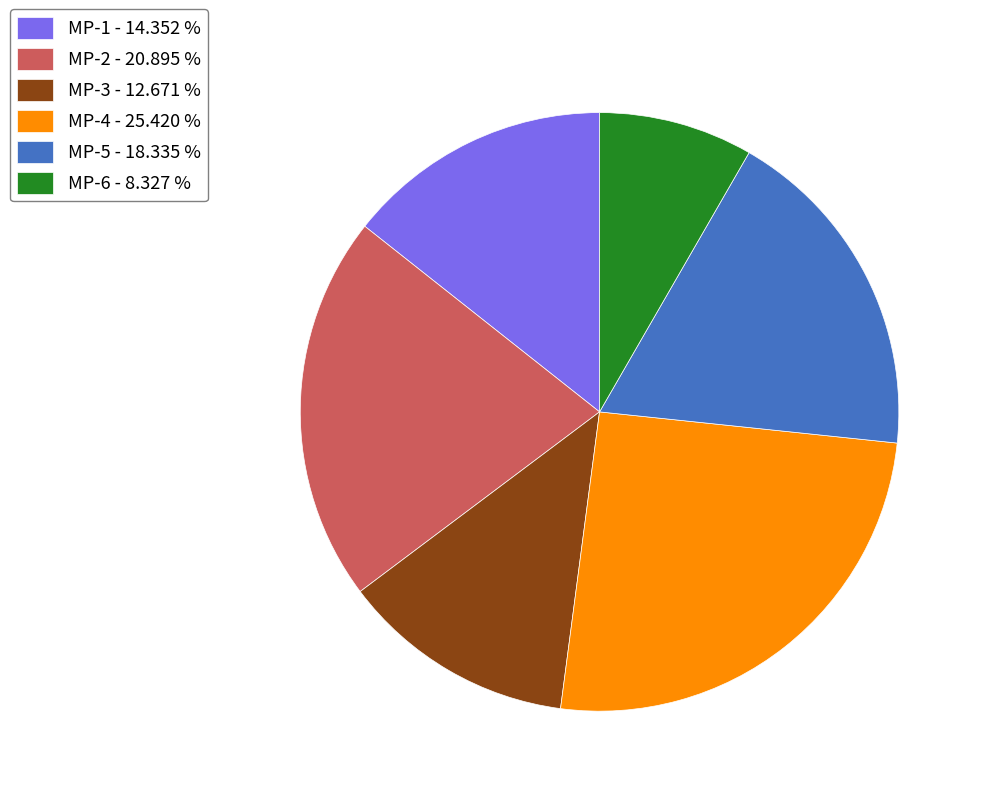

Combined, do MP-3 - 12.671 % and MP-6 - 8.327 % account for over 50%?

No